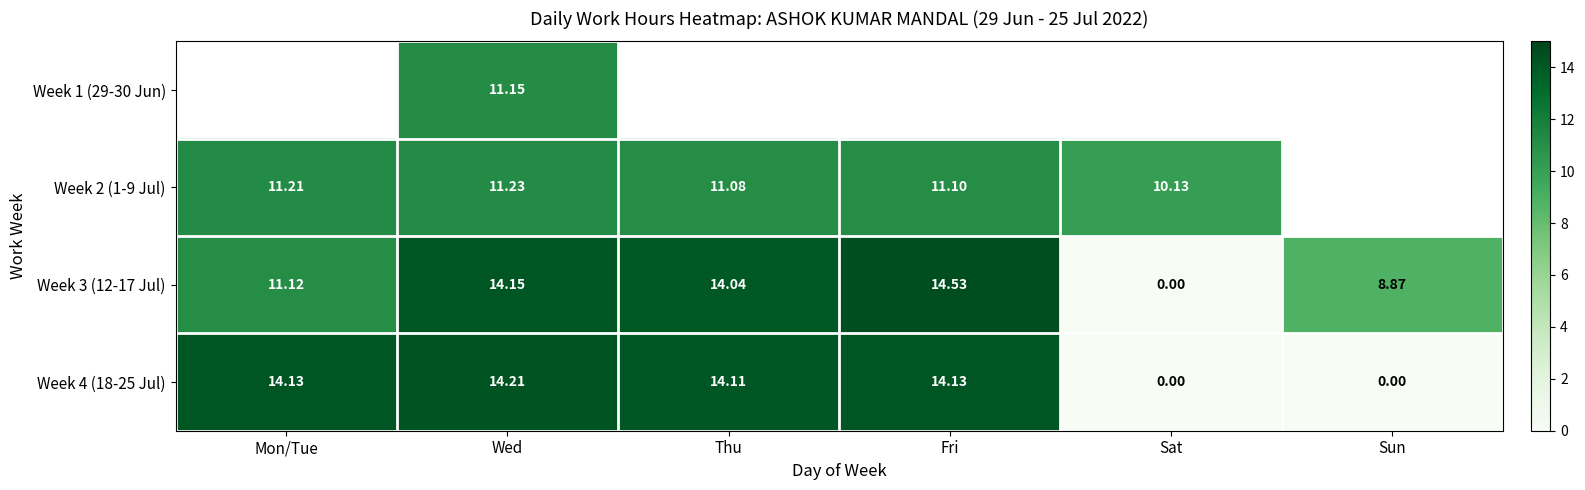

Is the value of Week 2 (1-9 Jul) at Fri greater than the value of Week 4 (18-25 Jul) at Fri?

No